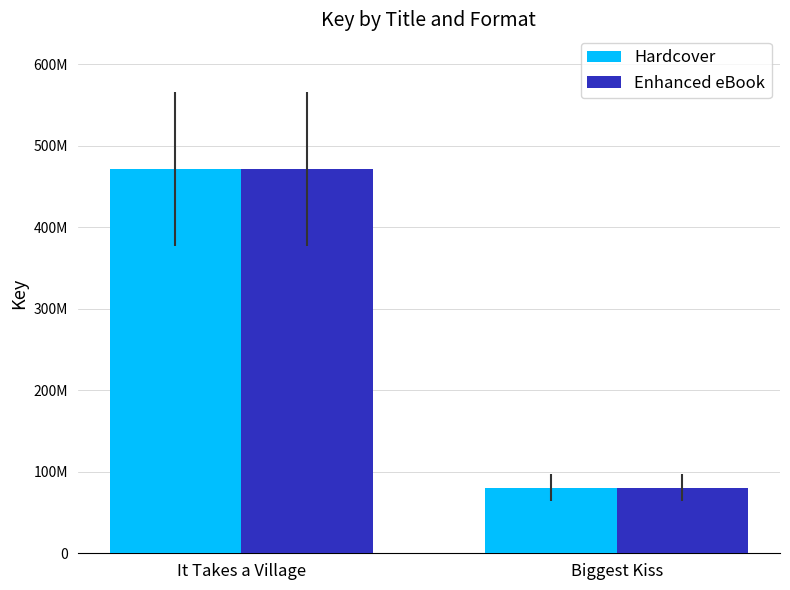

What are all the series names shown in the legend?

Hardcover, Enhanced eBook